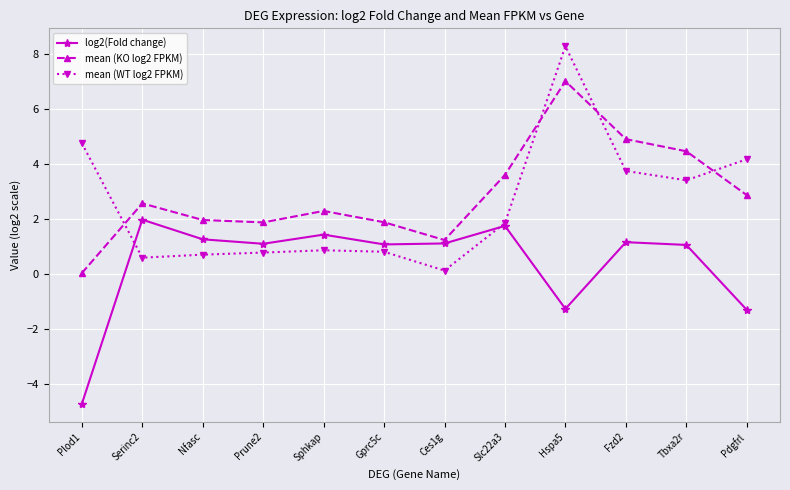

Rank the series by their maximum value, from lowest to highest.

log2(Fold change), mean (KO log2 FPKM), mean (WT log2 FPKM)